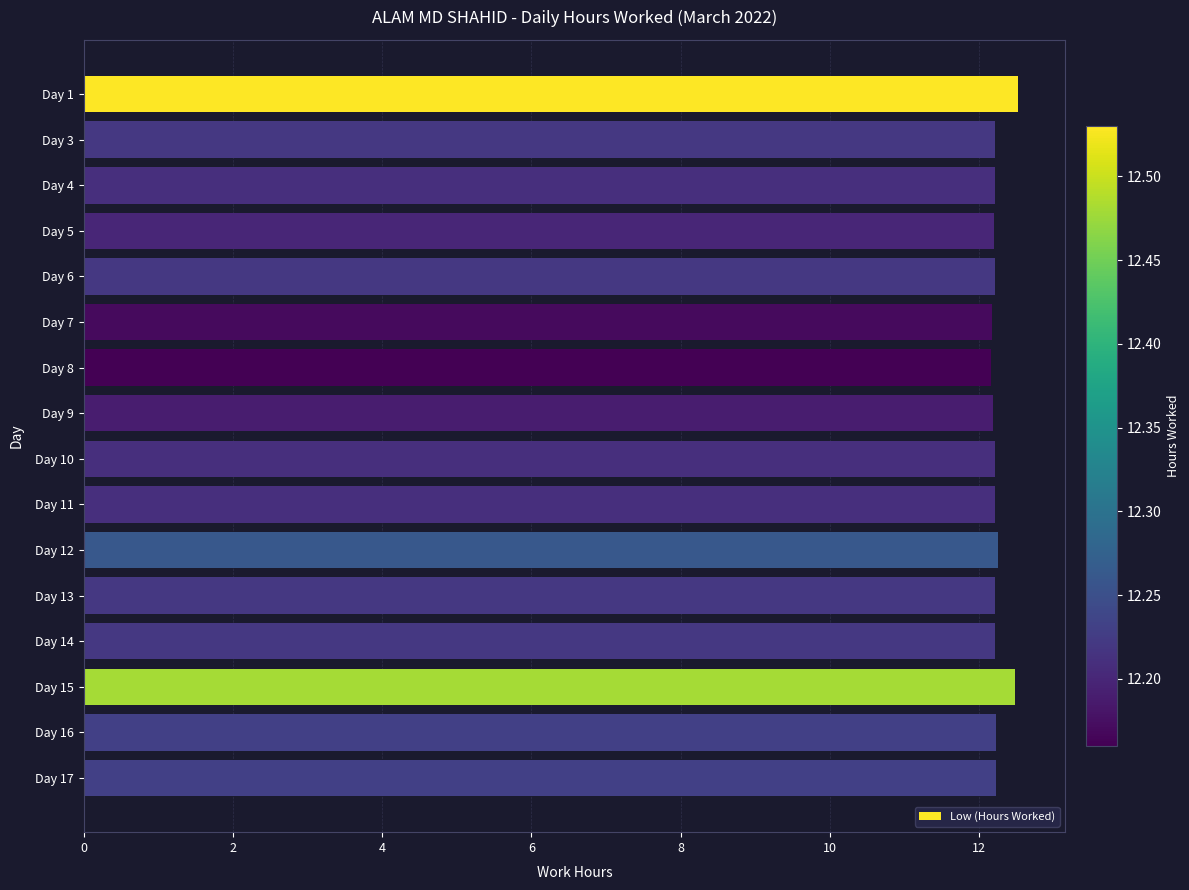

What is the difference between the maximum and minimum values?

0.4